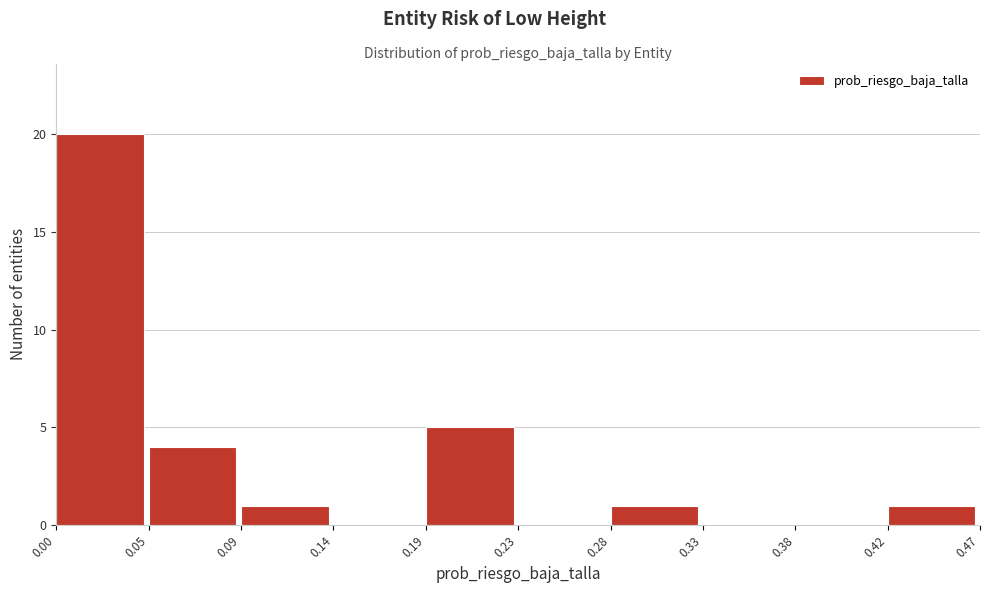

Reading left to right, list all the values displayed in this chart.

0.00=20	0.05=4	0.09=1	0.14=0	0.19=5	0.23=0	0.28=1	0.33=0	0.38=0	0.42=1